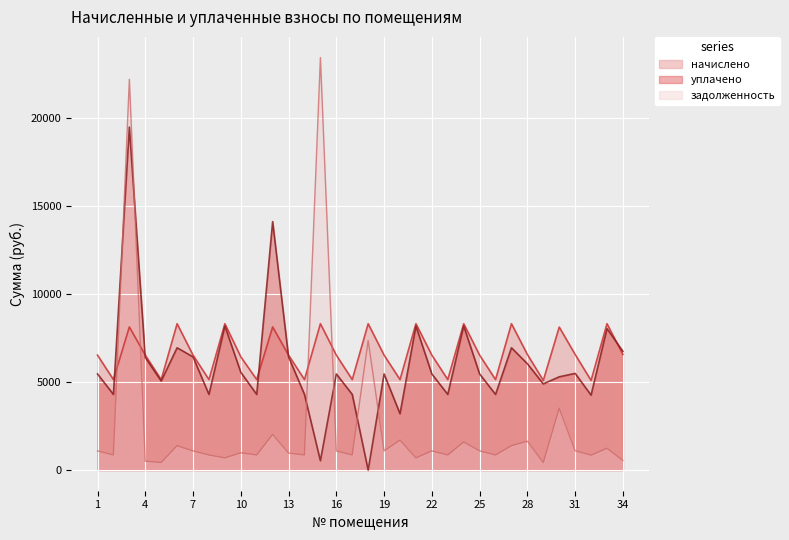

Which category has the lowest value across all series?

18